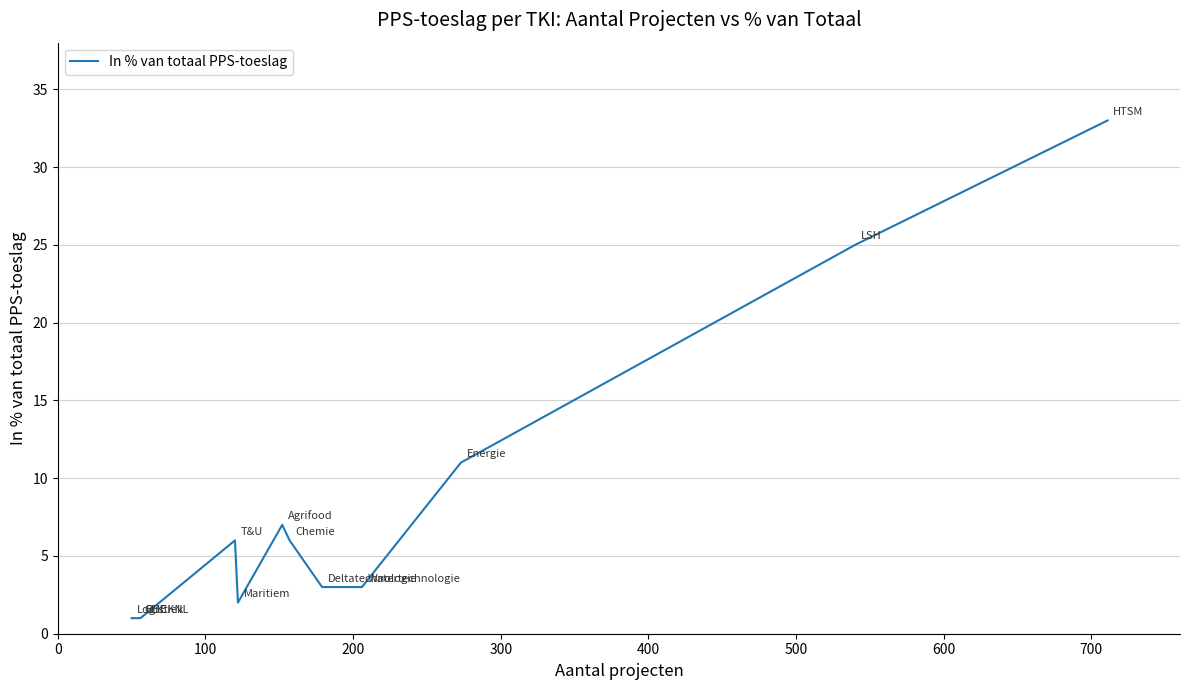

What is the maximum value shown in the chart?

33